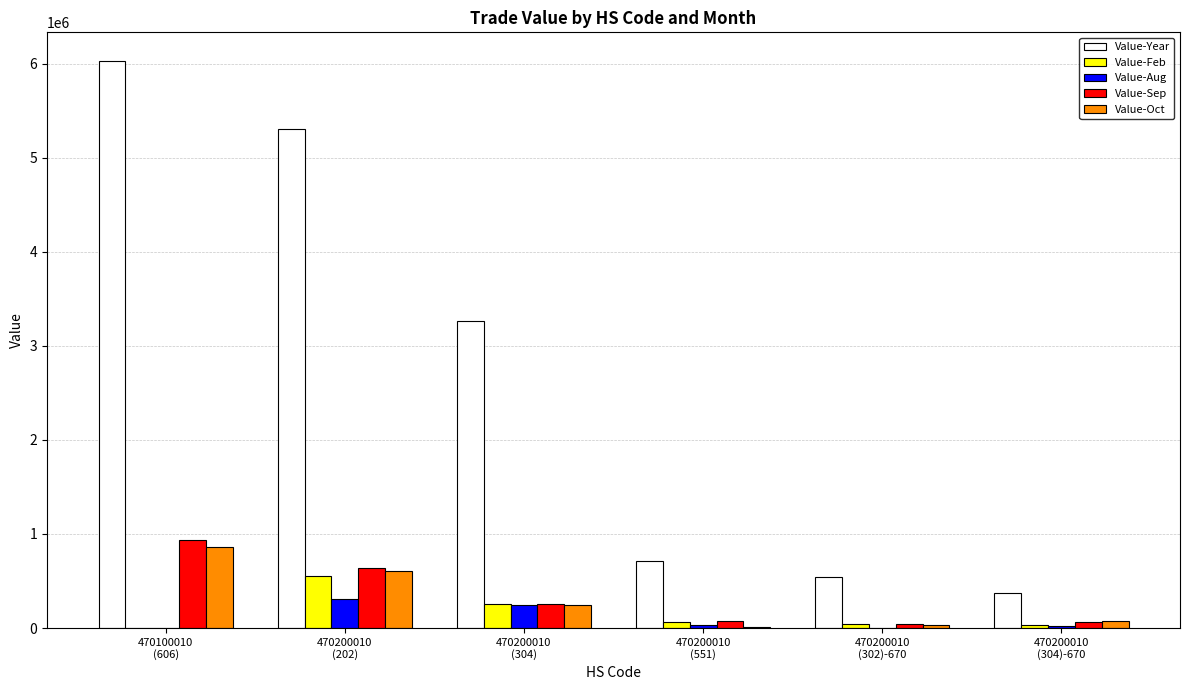

Which series has the largest total across all categories?

Value-Year